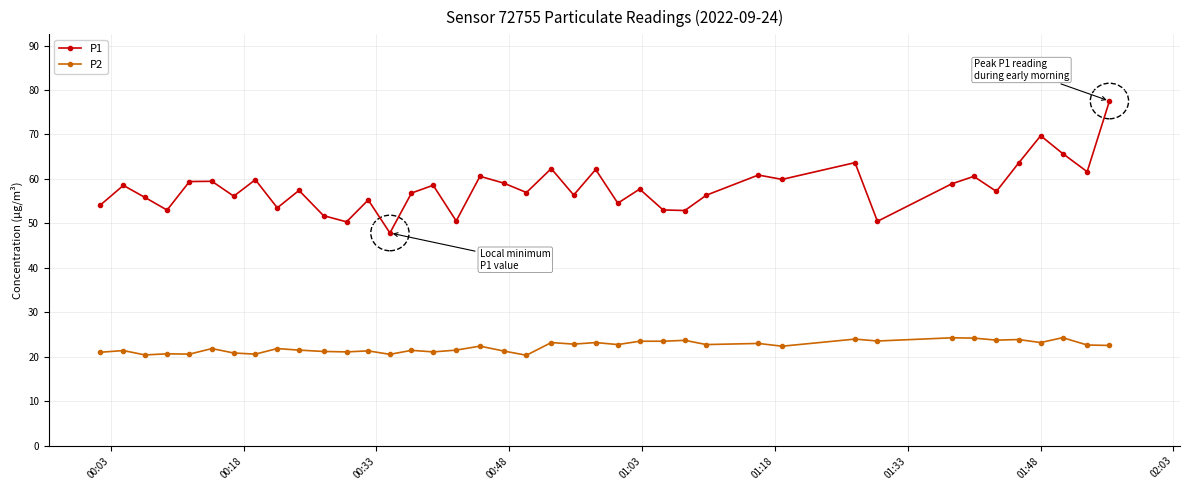

What is the lowest value of the P2 series?

20.4